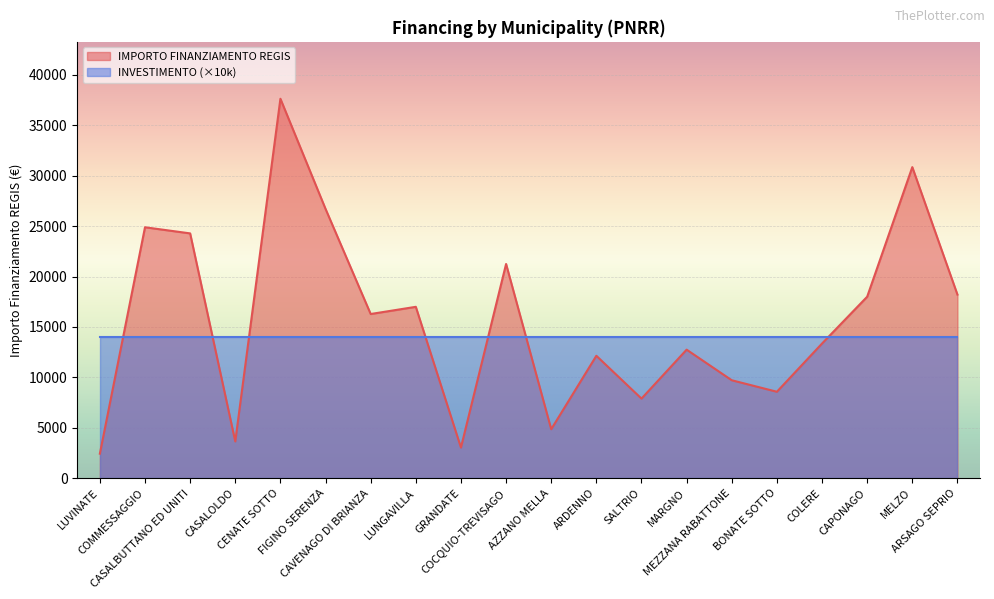

Reading right to left, transcribe all the data shown in this chart.

ARSAGO SEPRIO=18210	MELZO=30852	CAPONAGO=17997	COLERE=13354	BONATE SOTTO=8570	MEZZANA RABATTONE=9712	MARGNO=12747	SALTRIO=7891	ARDENNO=12140	AZZANO MELLA=4856	COCQUIO-TREVISAGO=21245	GRANDATE=3035	LUNGAVILLA=16996	CAVENAGO DI BRIANZA=16283	FIGINO SERENZA=26708	CENATE SOTTO=37634	CASALOLDO=3642	CASALBUTTANO ED UNITI=24280	COMMESSAGGIO=24887	LUVINATE=2428